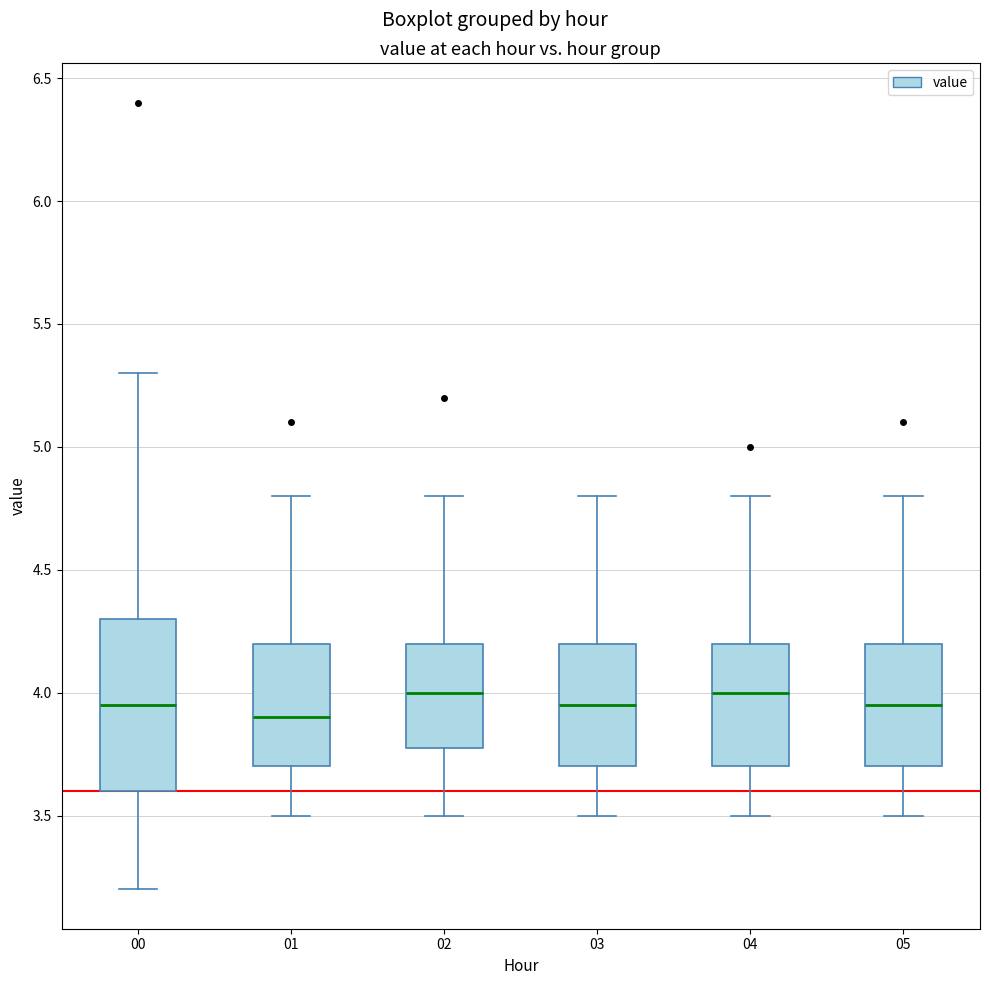

Which box has the lowest median line?

01